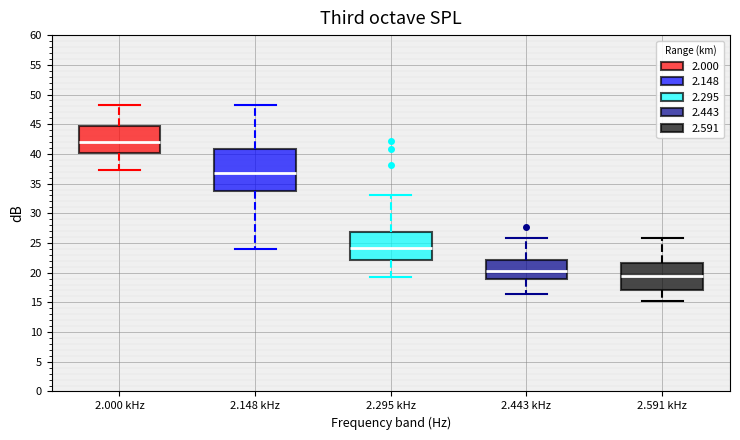

Which box is the tallest, from its lower edge to its upper edge?

2.148 kHz